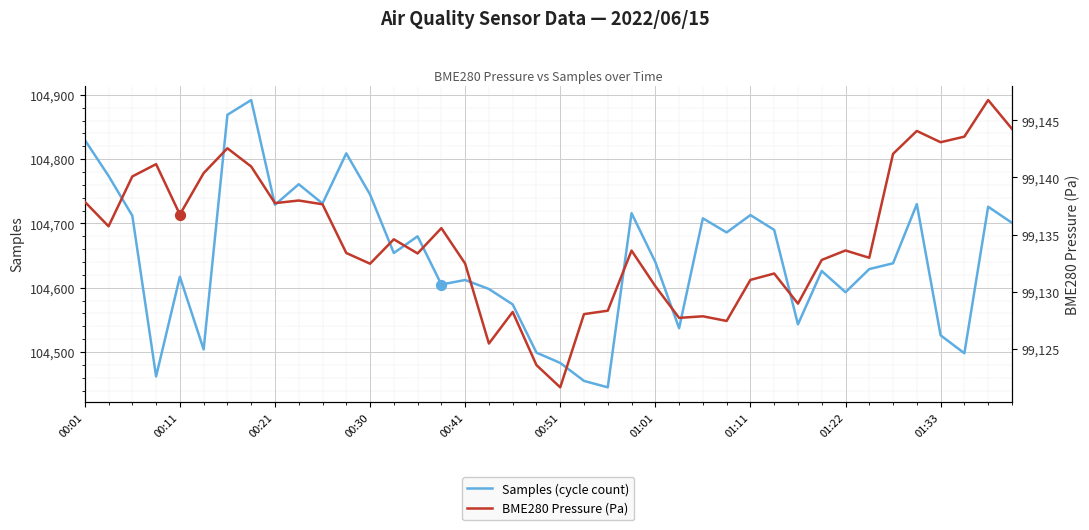

What is the minimum value for Samples (cycle count)?

104445